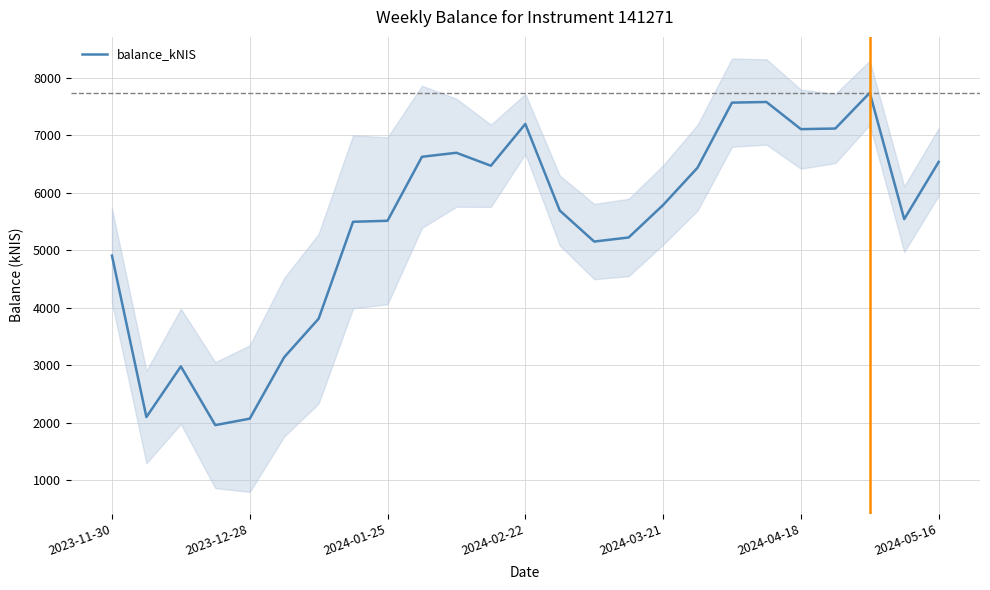

At which category does the chart reach its peak across all series?

22